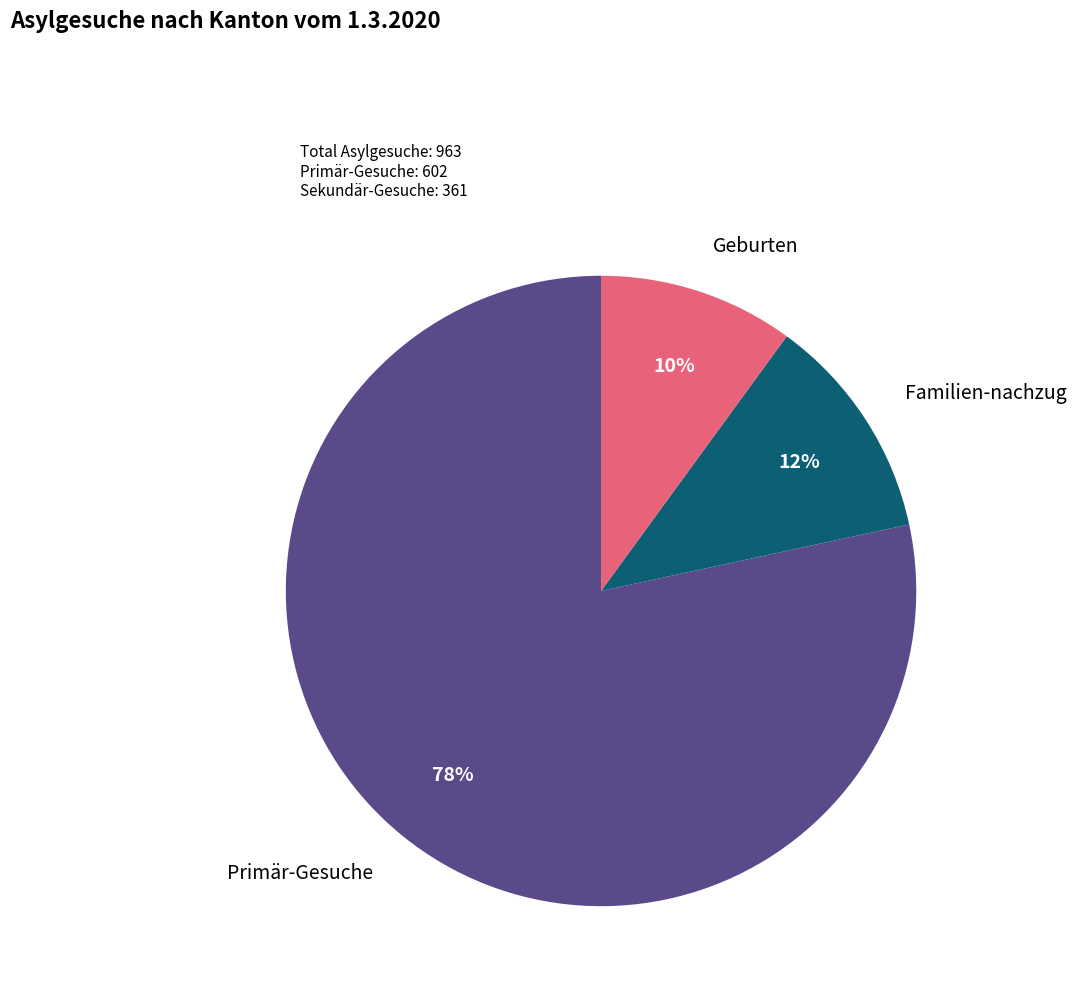

What percentage is the Primär-Gesuche slice, to the nearest percent?

78%